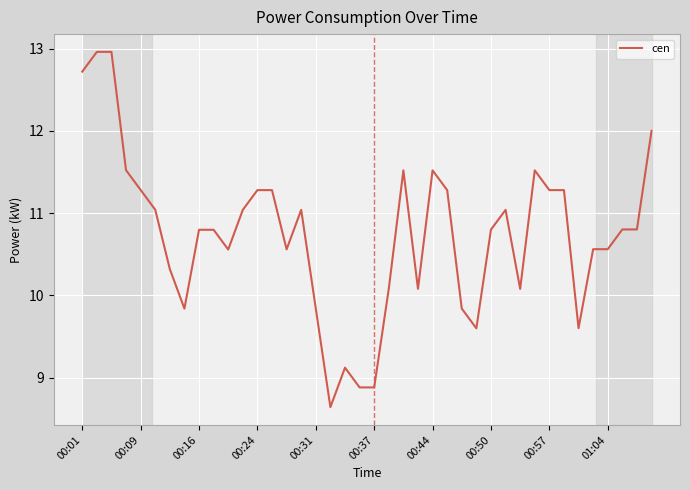

What is the difference between the maximum and minimum values?

4.3